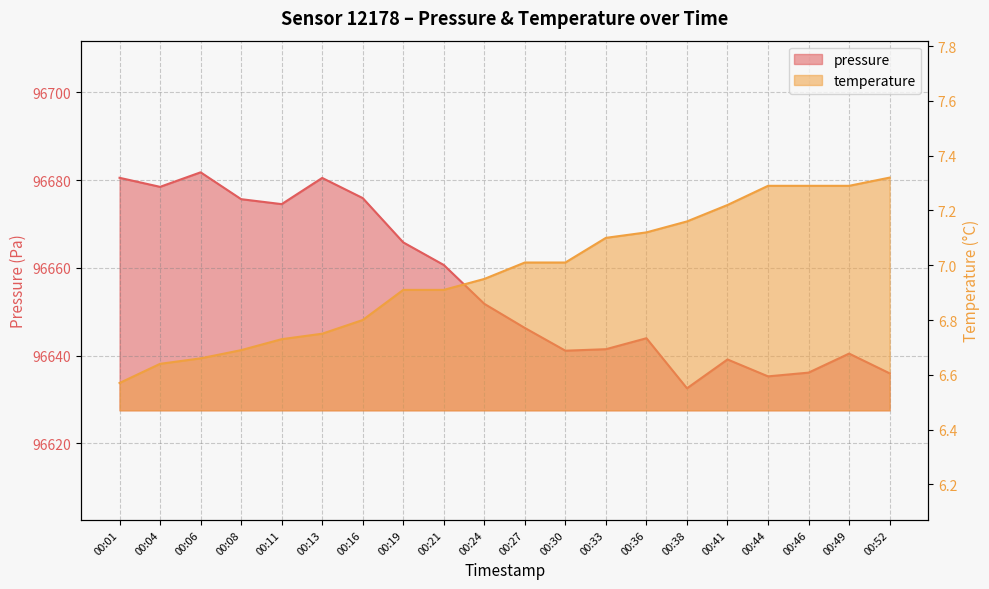

True or false: temperature has more than 0 points higher than both neighbors.

False